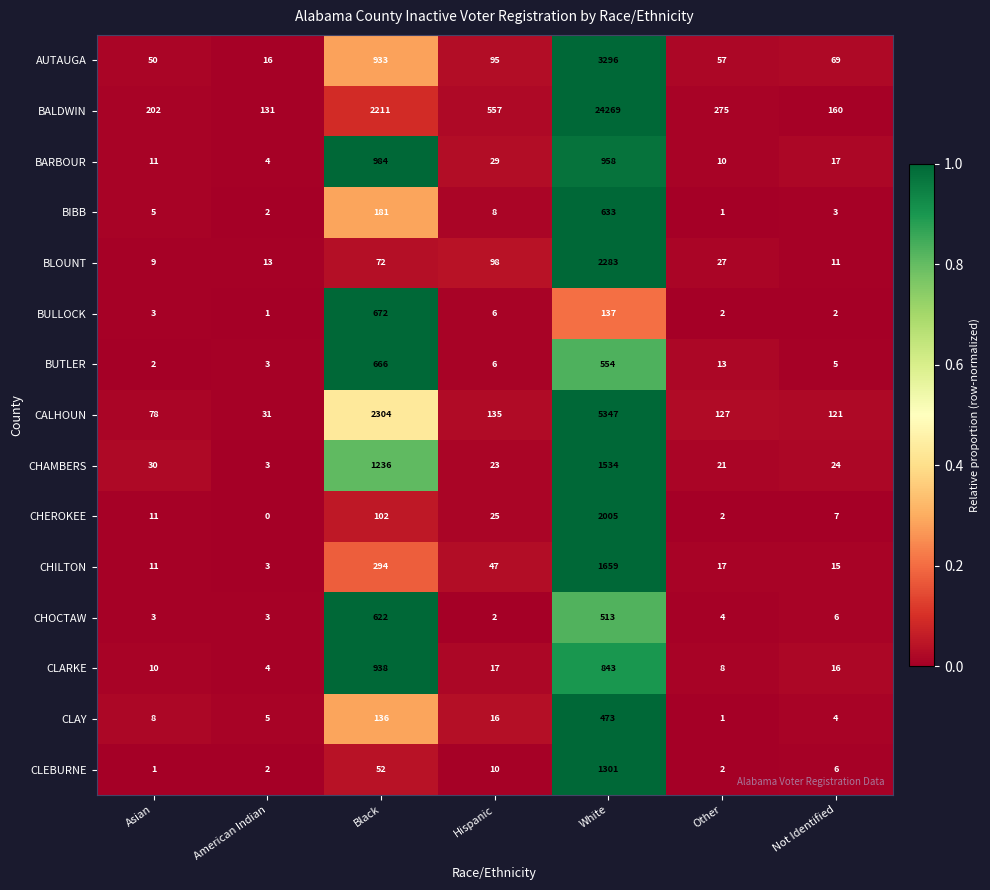

What is the sum of the CLAY values at Hispanic and Not Identified?

20